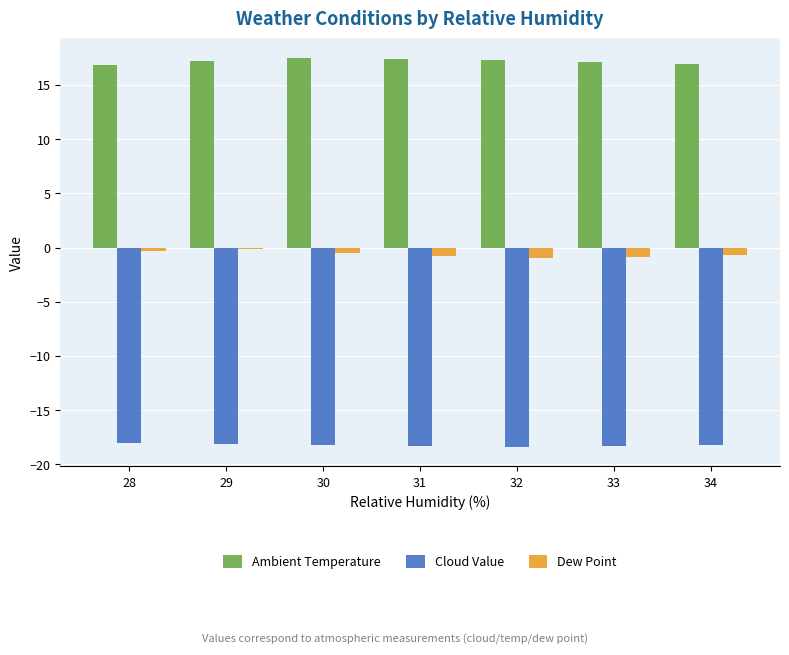

Is the value of Ambient Temperature at 29 greater than the value of Cloud Value at 33?

Yes